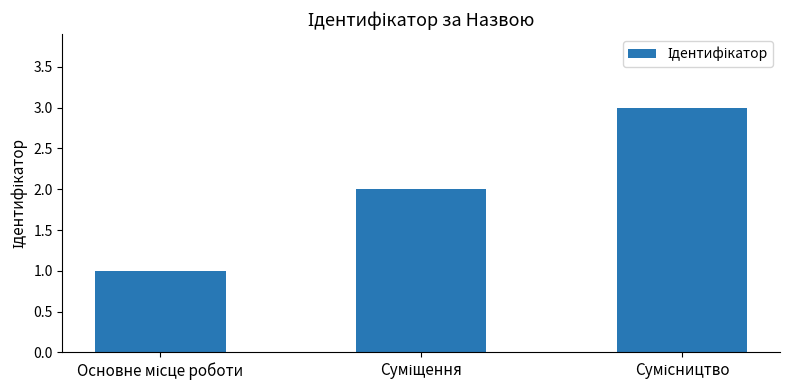

What is the minimum value shown in the chart?

1